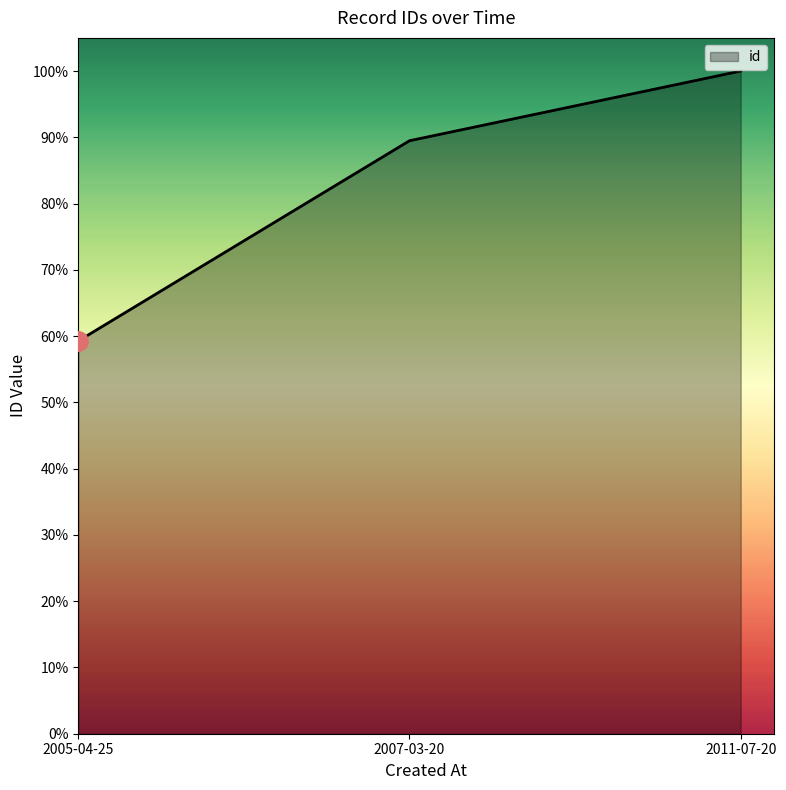

How many lines are shown in the chart?

1